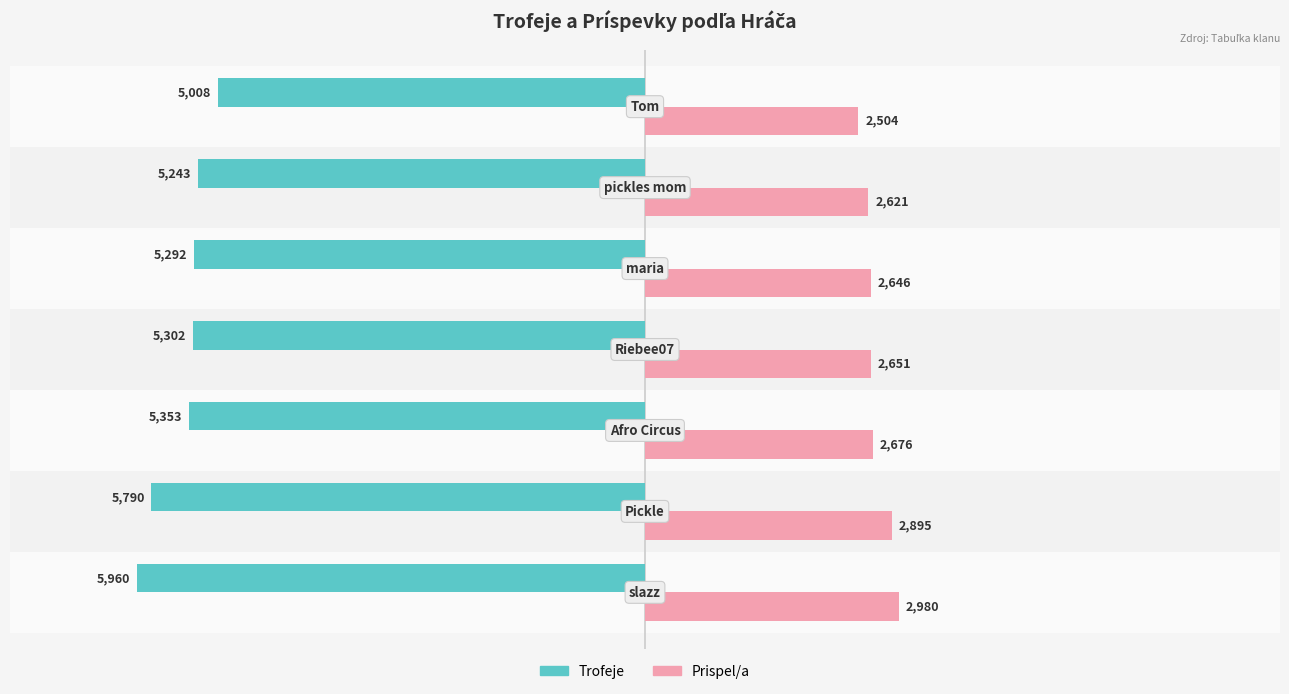

What is the sum of all Trofeje values?

-37948